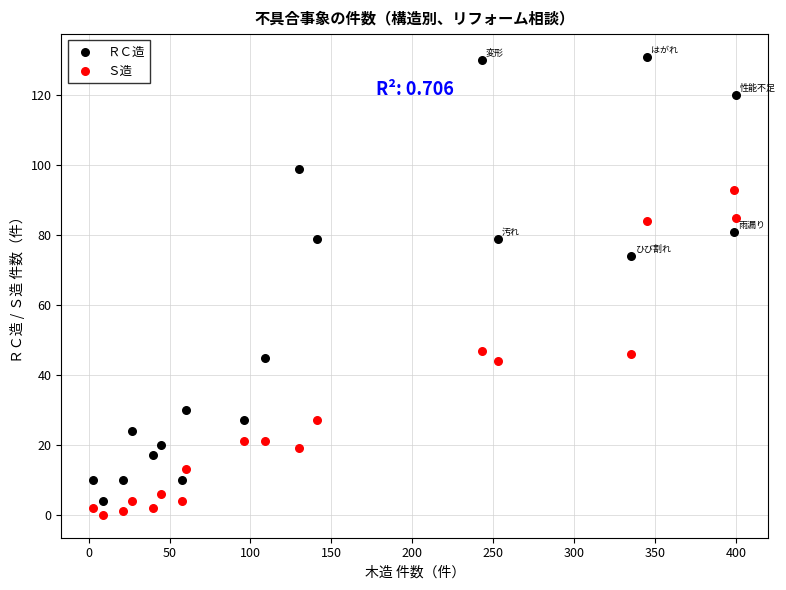

Which series contains the highest Y value?

ＲＣ造